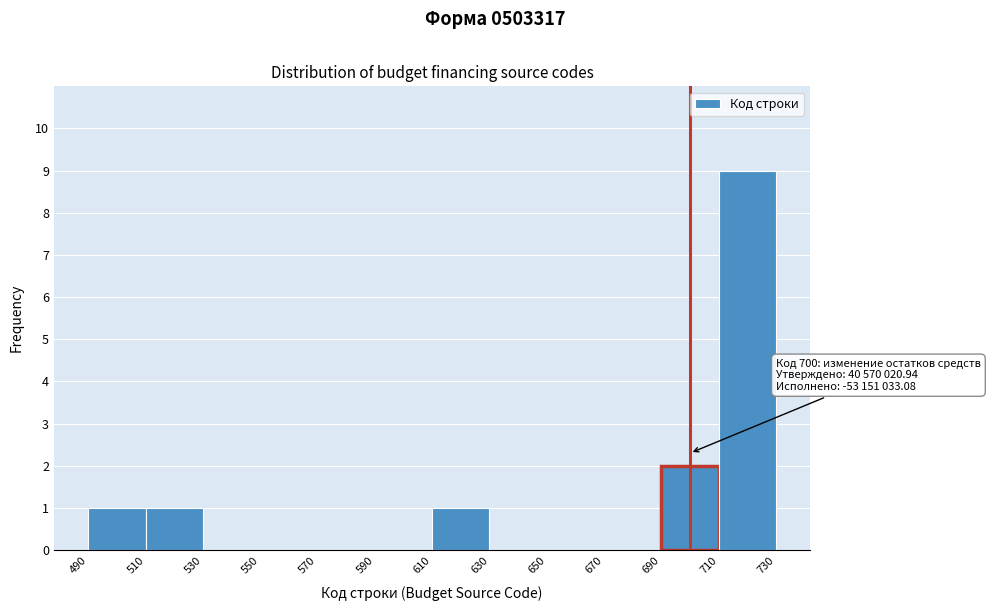

Which range on the x-axis has the tallest bar?

710 to 730